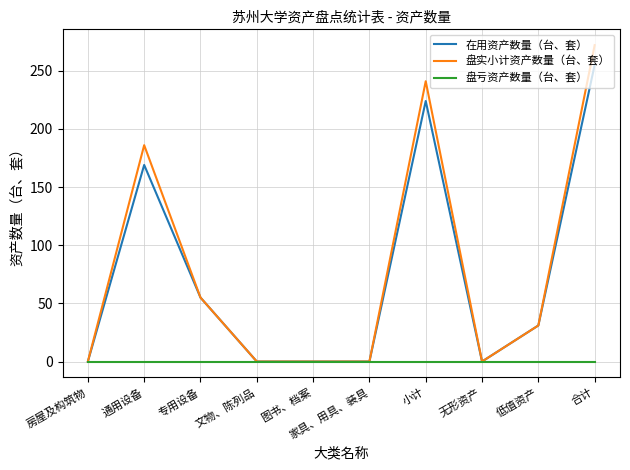

Reading left to right, list all the values displayed in this chart.

在用资产数量（台、套）: 房屋及构筑物=0	通用设备=169	专用设备=55	文物、陈列品=0	图书、档案=0	家具、用具、装具=0	小计=224	无形资产=0	低值资产=31	合计=255
盘实小计资产数量（台、套）: 房屋及构筑物=0	通用设备=186	专用设备=55	文物、陈列品=0	图书、档案=0	家具、用具、装具=0	小计=241	无形资产=0	低值资产=31	合计=272
盘亏资产数量（台、套）: 房屋及构筑物=0	通用设备=0	专用设备=0	文物、陈列品=0	图书、档案=0	家具、用具、装具=0	小计=0	无形资产=0	低值资产=0	合计=0